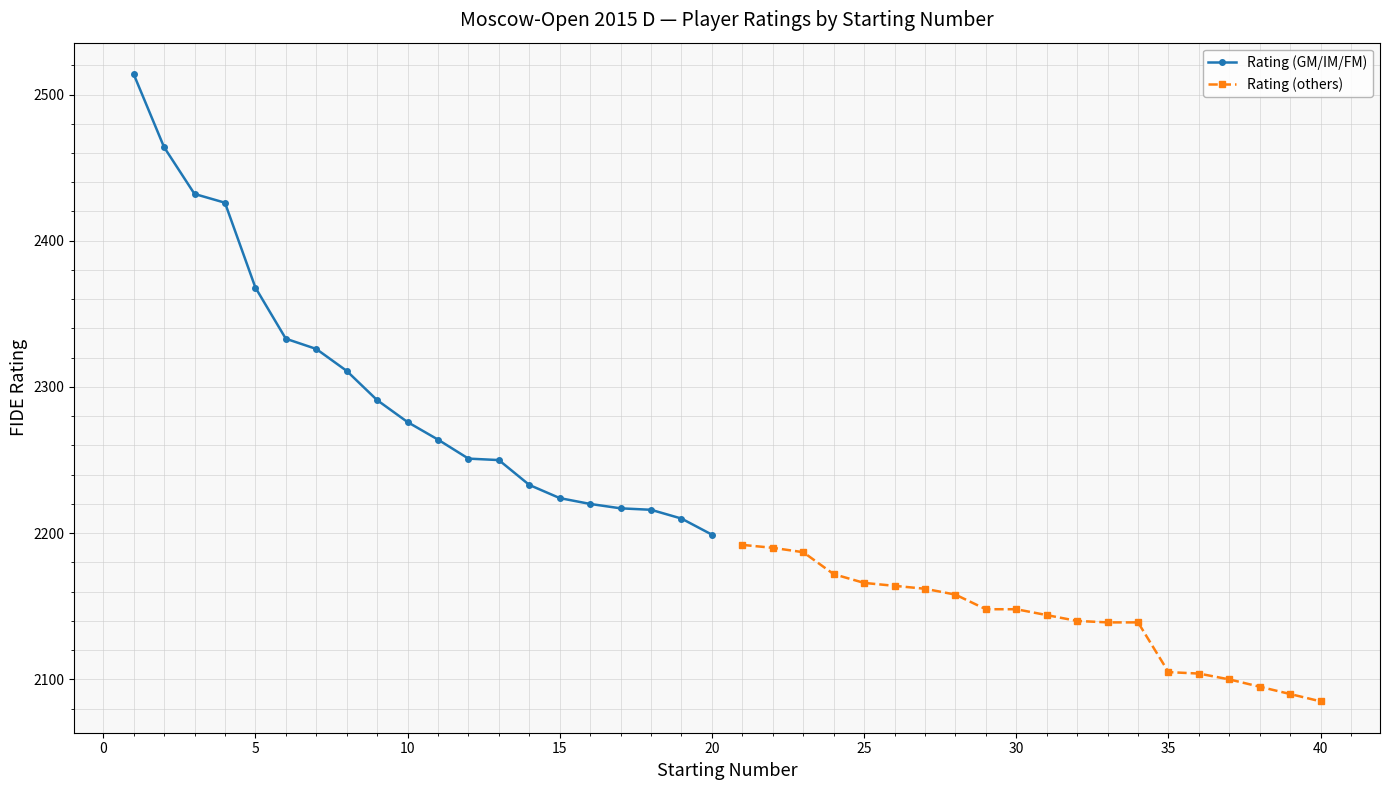

The value of Rating (GM/IM/FM) at 15 is 2224. True or false?

True